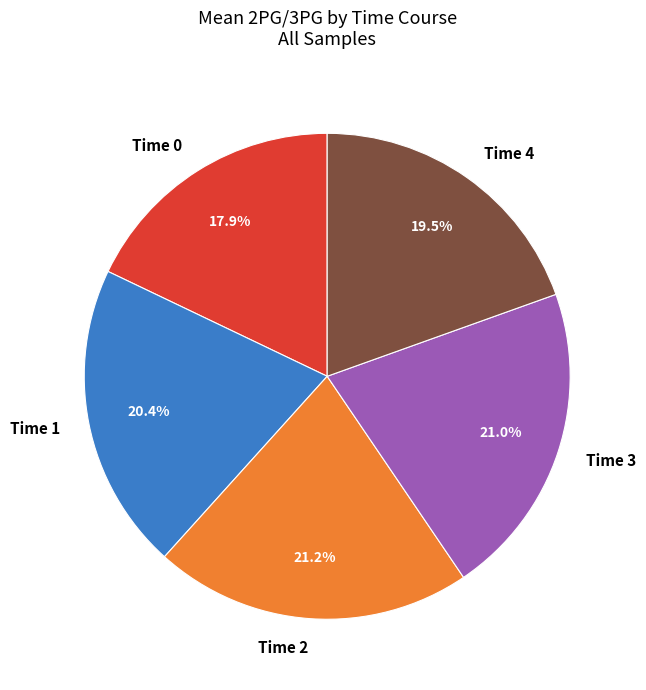

Which category has the smallest portion of the pie?

Time 0